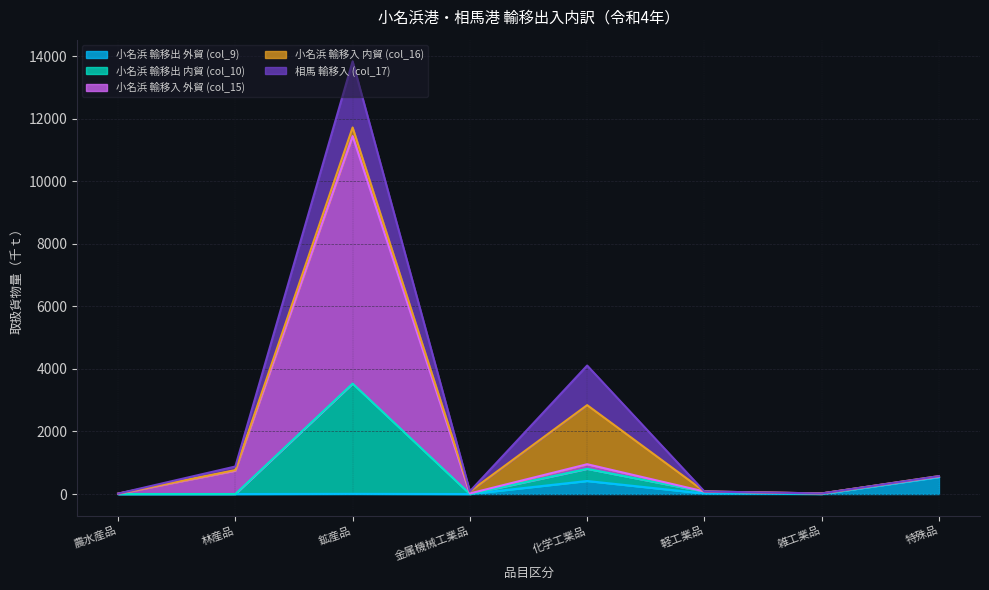

Which series has the largest range (max minus min)?

小名浜 輸移入 外貿 (col_15)